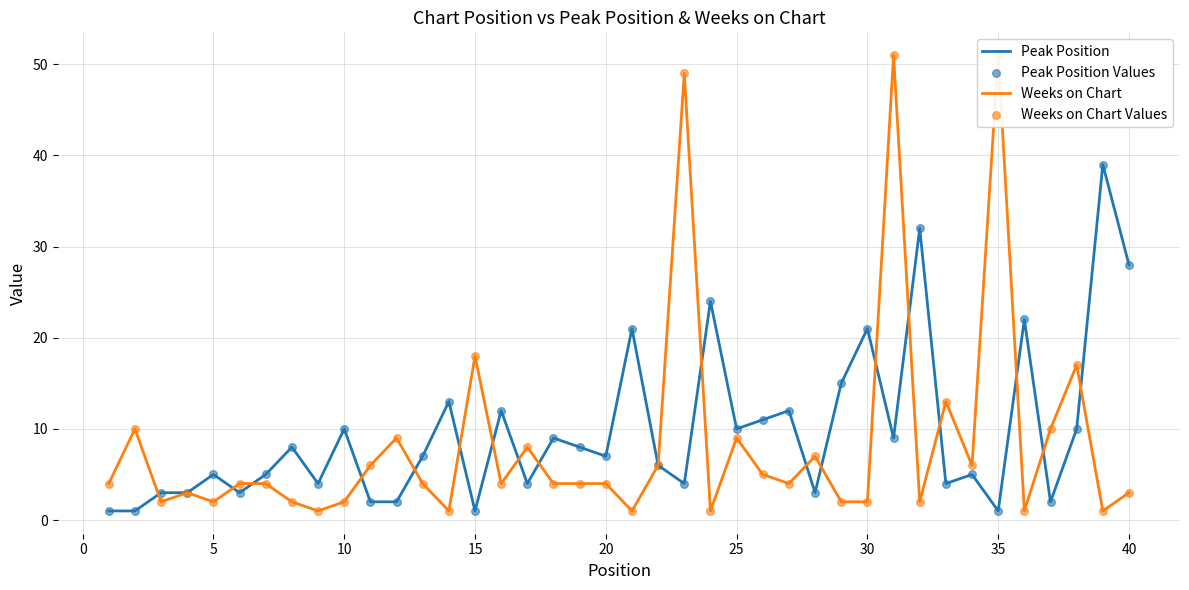

Which series contains the lowest Y value?

Peak Position